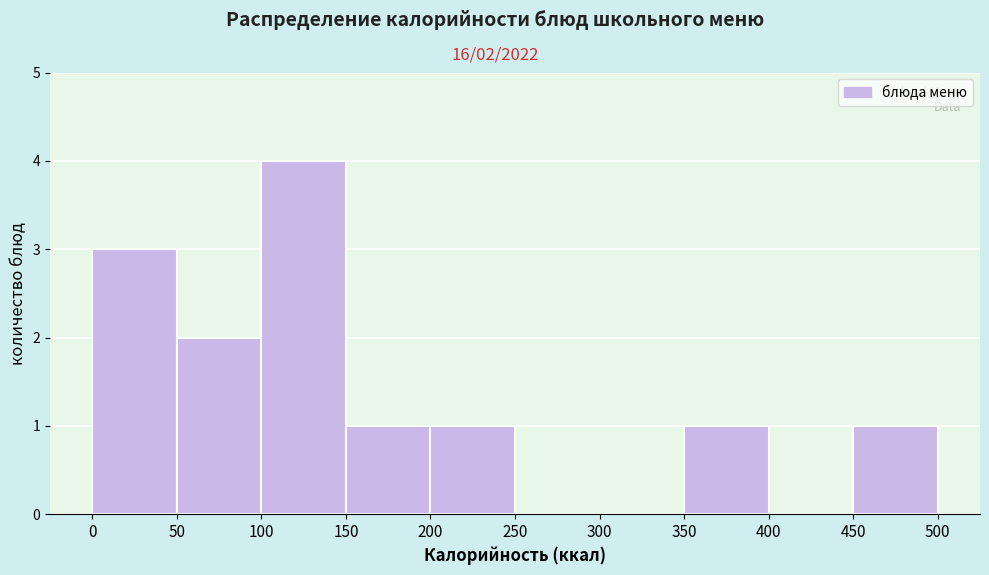

Over which range of the x-axis is the bar tallest?

100 to 150